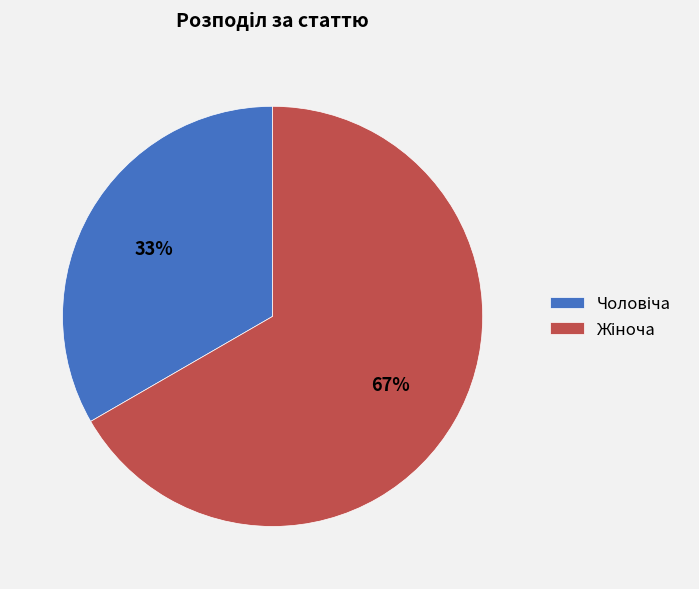

Does any single category account for the majority?

Yes